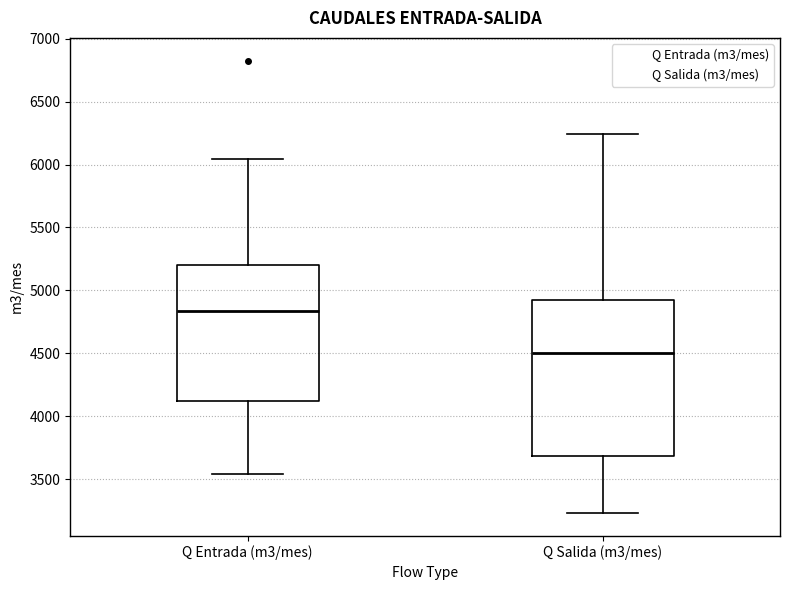

Where does the upper whisker of the box for Q Salida (m3/mes) end on the y-axis? The values are not printed on the chart, so give them approximately, as read against the axis.

6250